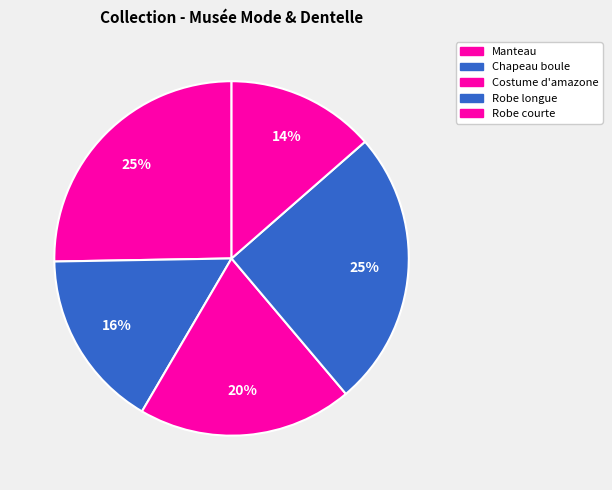

To the nearest percent, what percentage of the pie is Chapeau boule?

16%